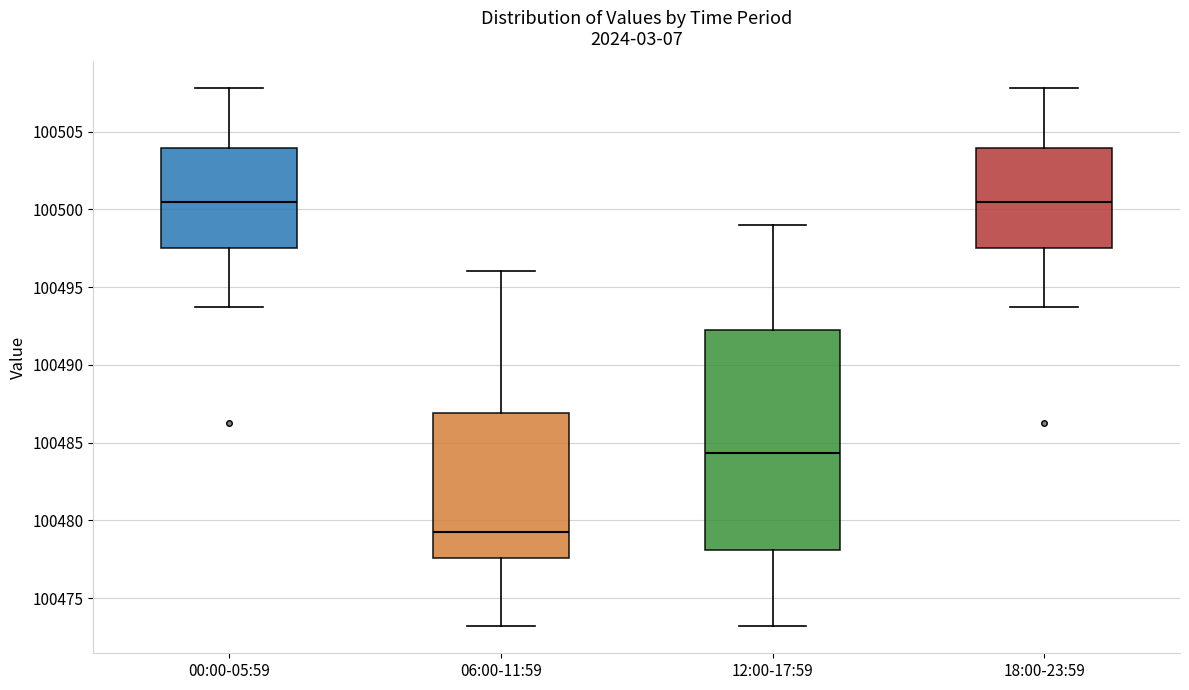

Reading left to right, transcribe this box plot: for each box, give where its median line is, the range the box spans, and where its two whiskers end, as read against the y-axis. The values are not printed on the chart, so give them approximately, as read against the axis.

00:00-05:59: median 100500.5, box 100497.5 to 100504.0, whiskers 100493.5 to 100508.0
06:00-11:59: median 100479.5, box 100477.5 to 100487.0, whiskers 100473.0 to 100496.0
12:00-17:59: median 100484.5, box 100478.0 to 100492.5, whiskers 100473.0 to 100499.0
18:00-23:59: median 100500.5, box 100497.5 to 100504.0, whiskers 100493.5 to 100508.0